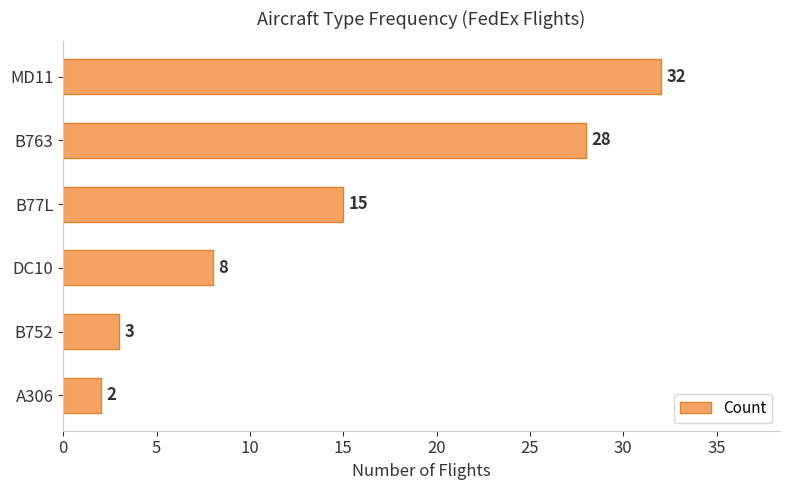

What is the average value?

15